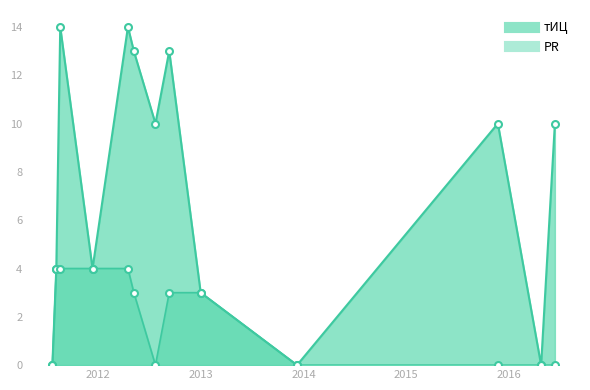

Where is the first local minimum?

2012-07-23